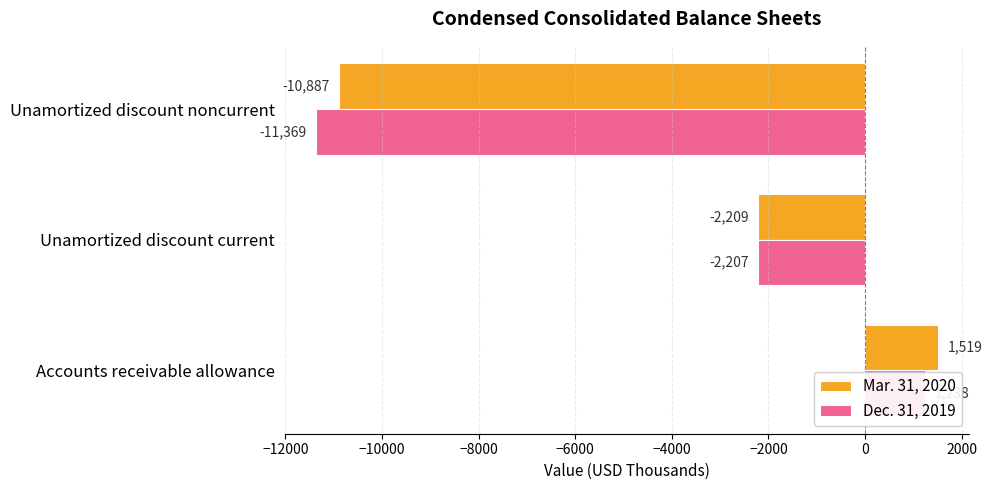

Reading left to right, transcribe all the data shown in this chart.

Mar. 31, 2020: 1519	-2209	-10887
Dec. 31, 2019: 1238	-2207	-11369